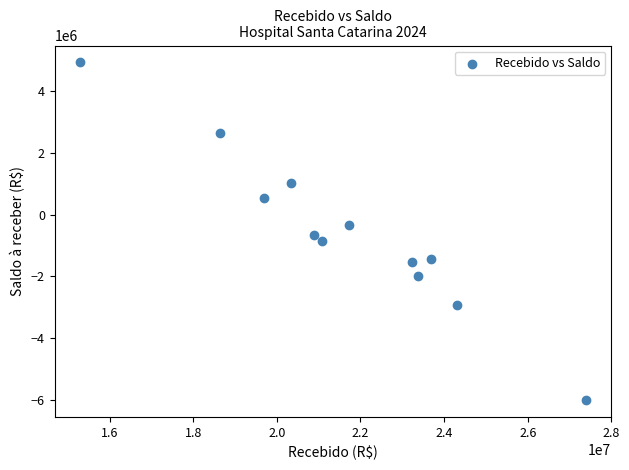

What is the range of X values (max minus min)?

12105699.4